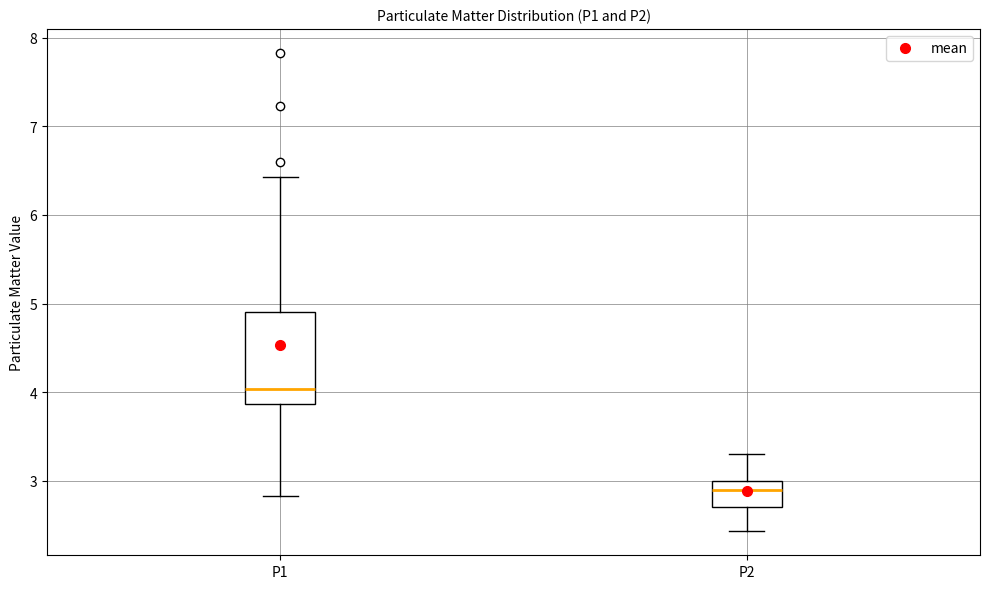

Which box is the tallest, from its lower edge to its upper edge?

P1